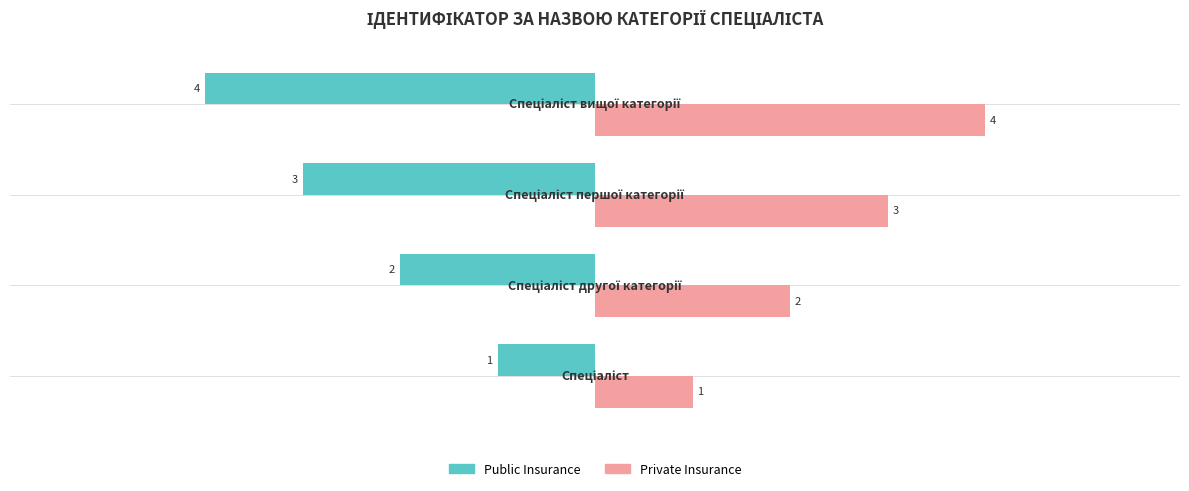

Count the Public Insurance values in the range -3 to -1.

3